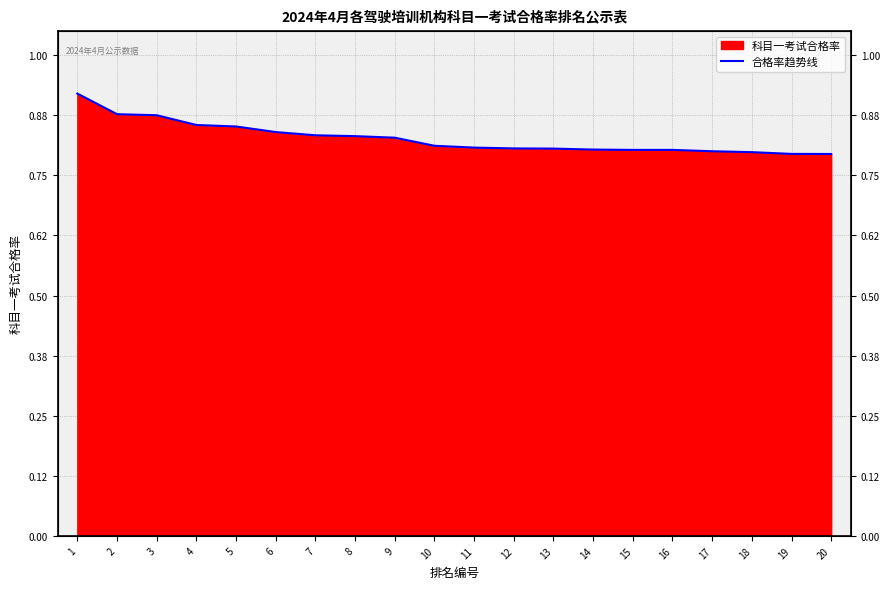

Reading right to left, list all the values displayed in this chart.

20=0.8	19=0.8	18=0.8	17=0.8	16=0.8	15=0.8	14=0.8	13=0.8	12=0.8	11=0.8	10=0.8	9=0.8	8=0.8	7=0.8	6=0.8	5=0.9	4=0.9	3=0.9	2=0.9	1=0.9